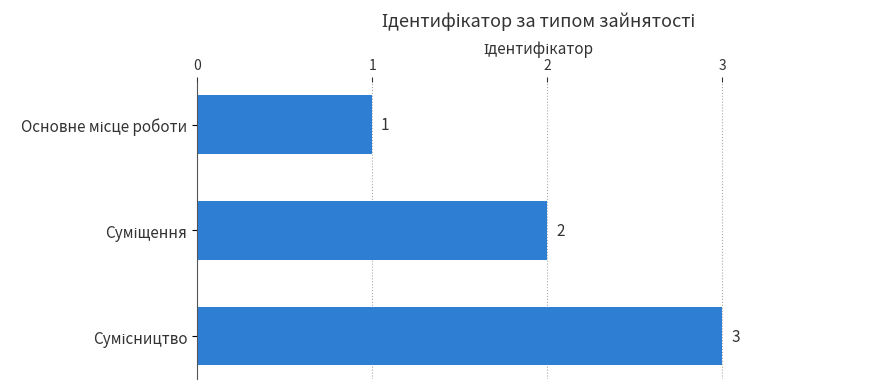

Count the values in the range 1 to 3.

3